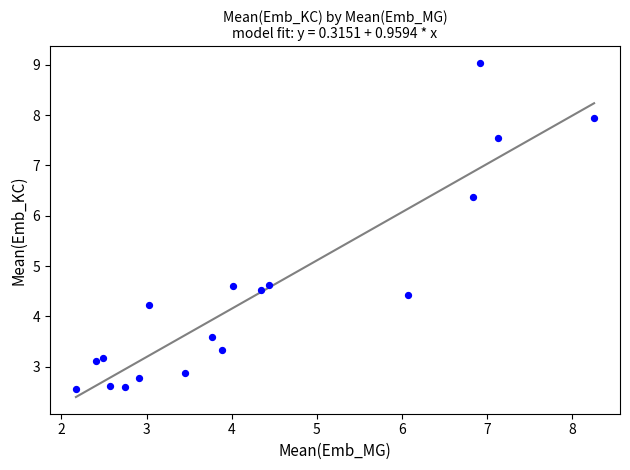

What is the range of X values (max minus min)?

6.1